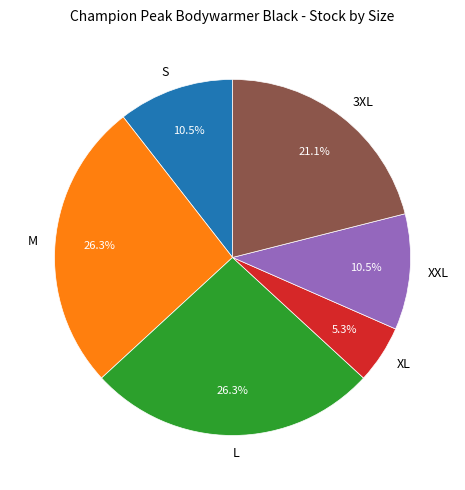

What percentage is NOT represented by L?

73.7%